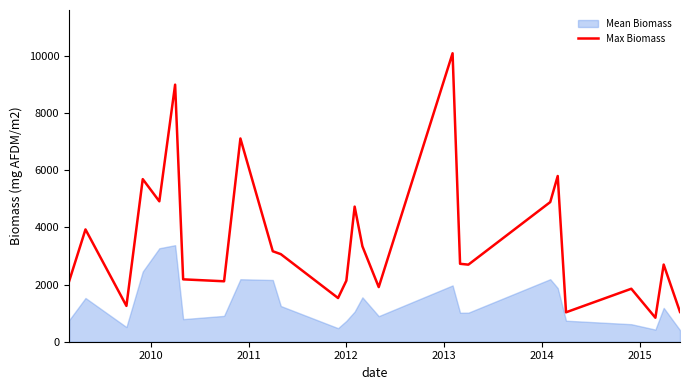

What is the highest value of the Max Biomass series?

10084.5